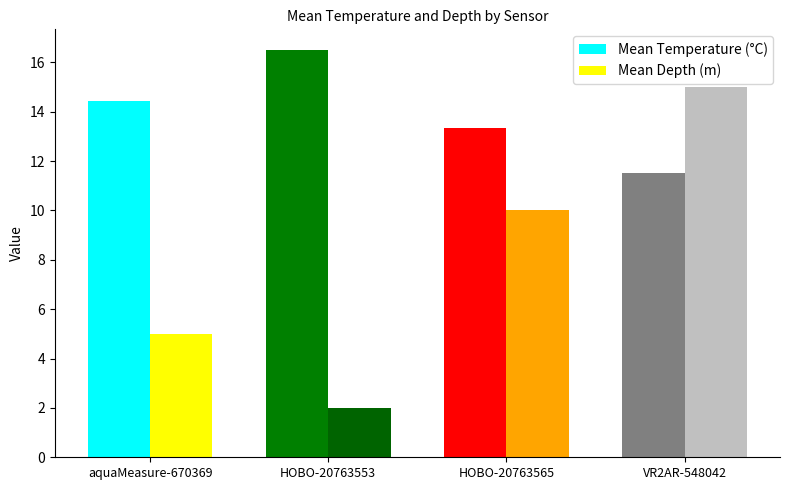

What is the lowest value of the Mean Temperature (°C) series?

11.5